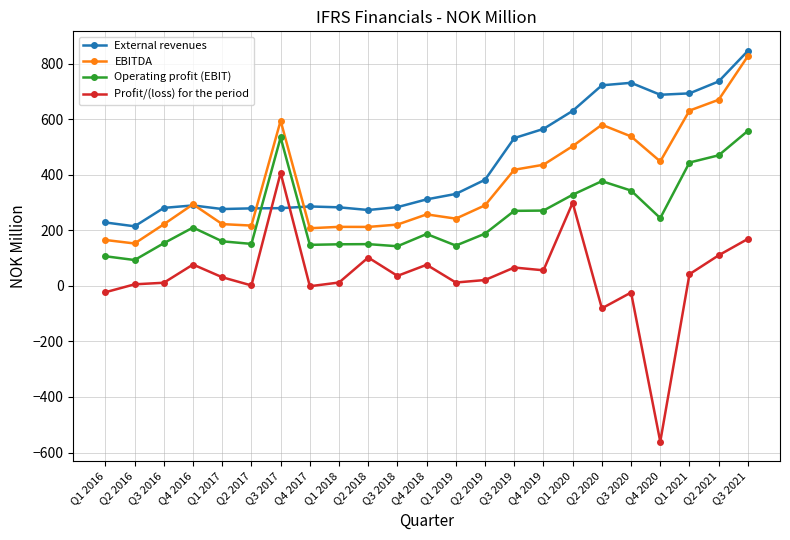

The value of Operating profit (EBIT) at Q2 2020 is 216.2. True or false?

False